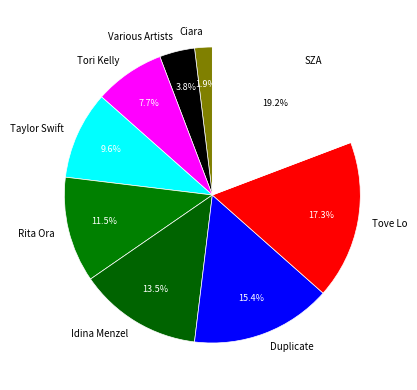

The SZA slice represents 11% of the pie. True or false?

False